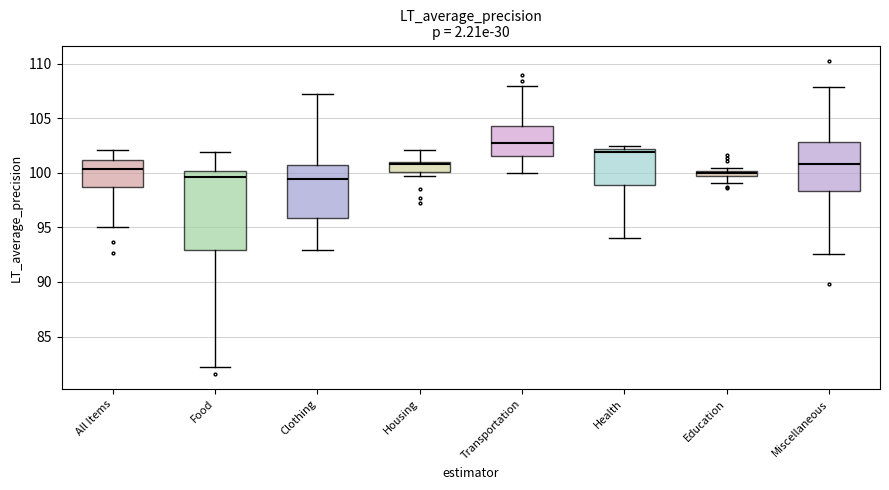

Which box has the highest median line?

Transportation